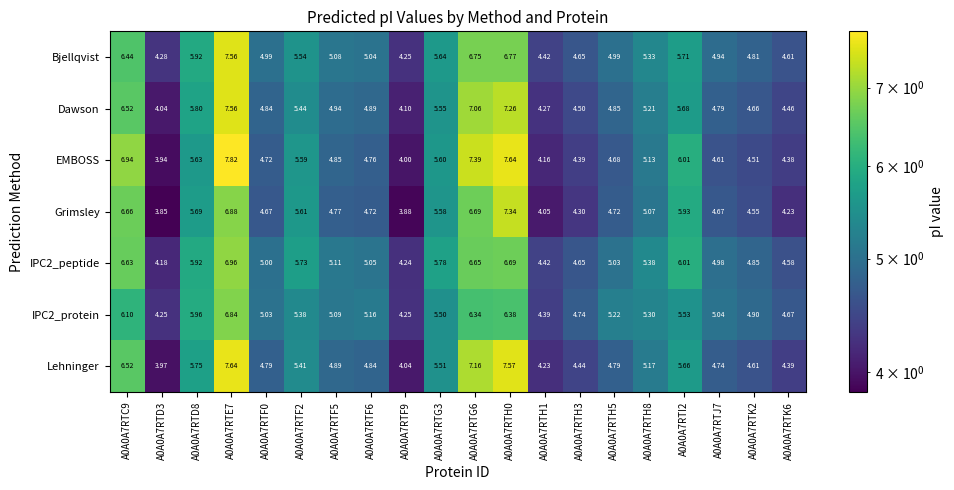

Is the value of Grimsley at A0A0A7RTJ7 greater than the value of IPC2_peptide at A0A0A7RTF2?

No